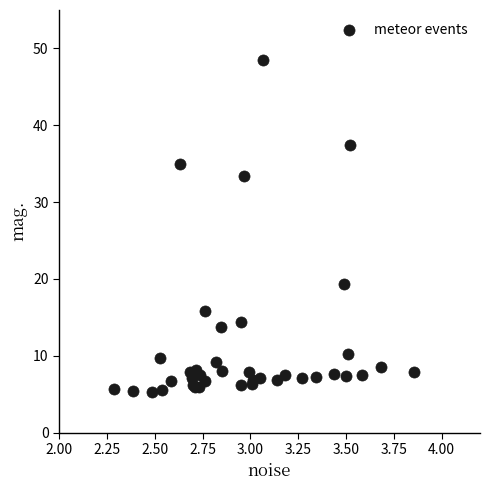

What Y value in the scatter plot is closest to 26?

19.3